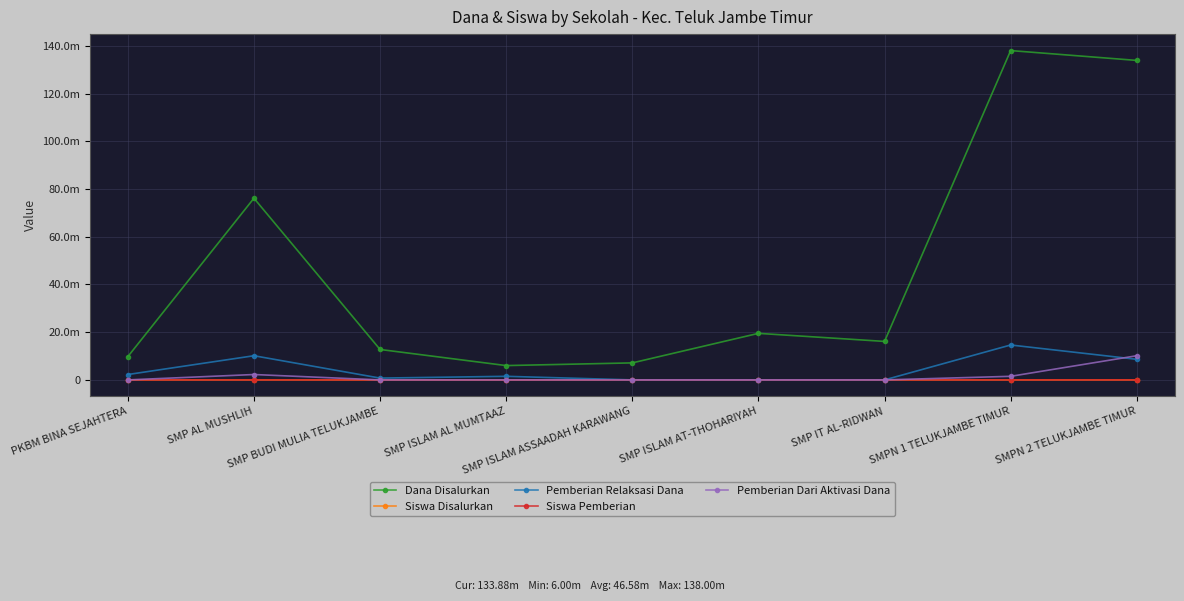

Reading left to right, transcribe all the data shown in this chart.

Dana Disalurkan: PKBM BINA SEJAHTERA=9750000	SMP AL MUSHLIH=76125000	SMP BUDI MULIA TELUKJAMBE=12750000	SMP ISLAM AL MUMTAAZ=6000000	SMP ISLAM ASSAADAH KARAWANG=7125000	SMP ISLAM AT-THOHARIYAH=19500000	SMP IT AL-RIDWAN=16125000	SMPN 1 TELUKJAMBE TIMUR=138000000	SMPN 2 TELUKJAMBE TIMUR=133875000
Siswa Disalurkan: PKBM BINA SEJAHTERA=14	SMP AL MUSHLIH=118	SMP BUDI MULIA TELUKJAMBE=21	SMP ISLAM AL MUMTAAZ=9	SMP ISLAM ASSAADAH KARAWANG=10	SMP ISLAM AT-THOHARIYAH=30	SMP IT AL-RIDWAN=27	SMPN 1 TELUKJAMBE TIMUR=231	SMPN 2 TELUKJAMBE TIMUR=229
Pemberian Relaksasi Dana: PKBM BINA SEJAHTERA=2250000	SMP AL MUSHLIH=10125000	SMP BUDI MULIA TELUKJAMBE=750000	SMP ISLAM AL MUMTAAZ=1500000	SMP ISLAM ASSAADAH KARAWANG=0	SMP ISLAM AT-THOHARIYAH=0	SMP IT AL-RIDWAN=0	SMPN 1 TELUKJAMBE TIMUR=14625000	SMPN 2 TELUKJAMBE TIMUR=8625000
Siswa Pemberian: PKBM BINA SEJAHTERA=11	SMP AL MUSHLIH=90	SMP BUDI MULIA TELUKJAMBE=20	SMP ISLAM AL MUMTAAZ=7	SMP ISLAM ASSAADAH KARAWANG=10	SMP ISLAM AT-THOHARIYAH=30	SMP IT AL-RIDWAN=27	SMPN 1 TELUKJAMBE TIMUR=209	SMPN 2 TELUKJAMBE TIMUR=200
Pemberian Dari Aktivasi Dana: PKBM BINA SEJAHTERA=0	SMP AL MUSHLIH=2250000	SMP BUDI MULIA TELUKJAMBE=0	SMP ISLAM AL MUMTAAZ=0	SMP ISLAM ASSAADAH KARAWANG=0	SMP ISLAM AT-THOHARIYAH=0	SMP IT AL-RIDWAN=0	SMPN 1 TELUKJAMBE TIMUR=1500000	SMPN 2 TELUKJAMBE TIMUR=10125000